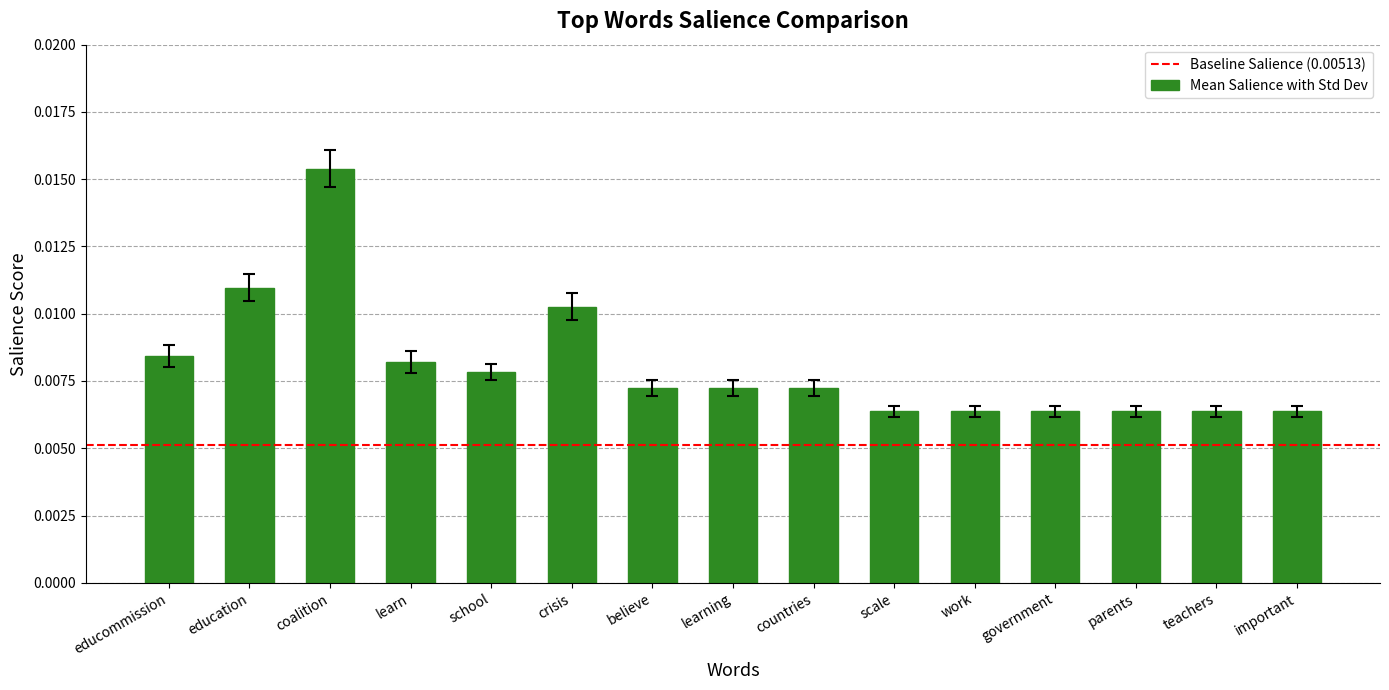

How many bars are there in total?

15